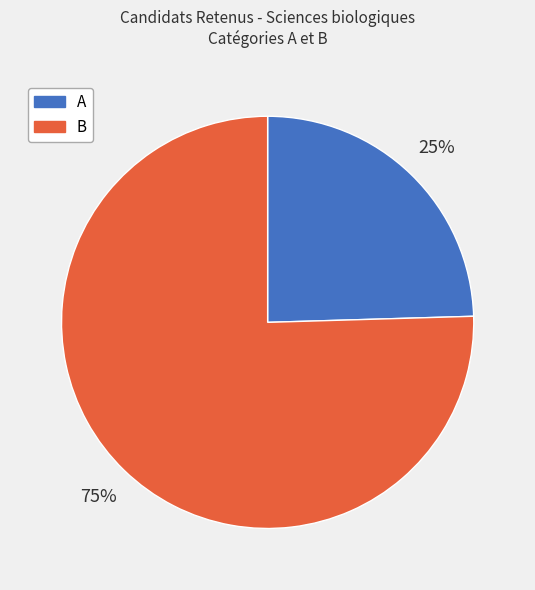

Which category accounts for the majority?

B